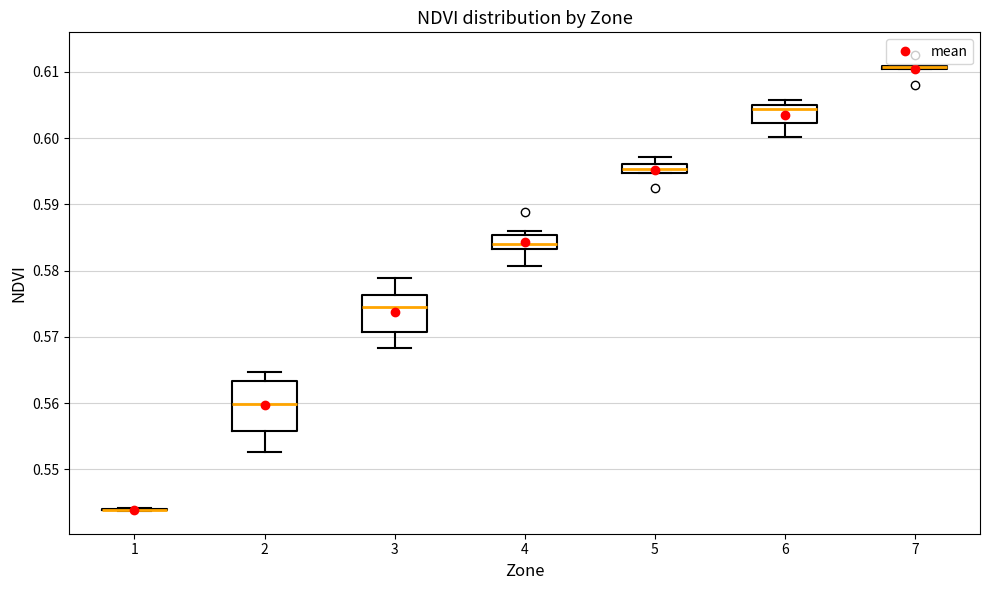

Where is the upper edge of the box at x = 2 on the y-axis? The values are not printed on the chart, so give them approximately, as read against the axis.

0.563